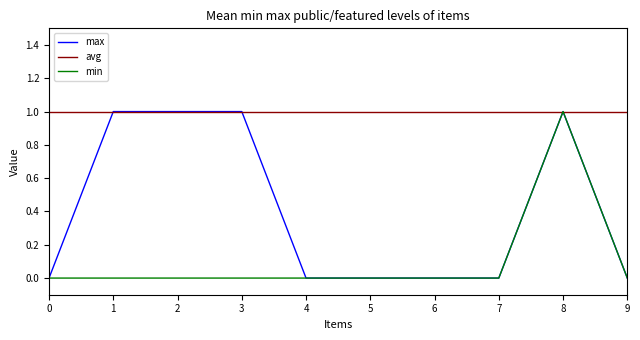

Which category has the highest value in the min series?

8